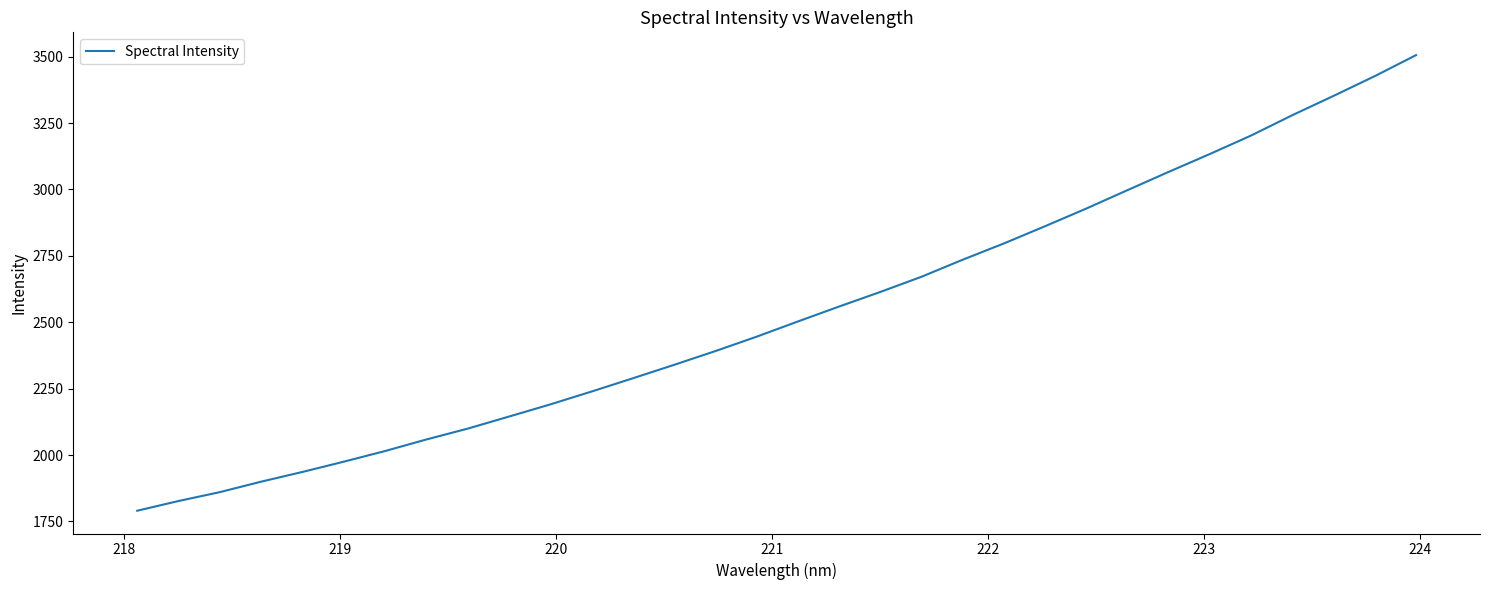

What is the maximum value shown in the chart?

3505.9